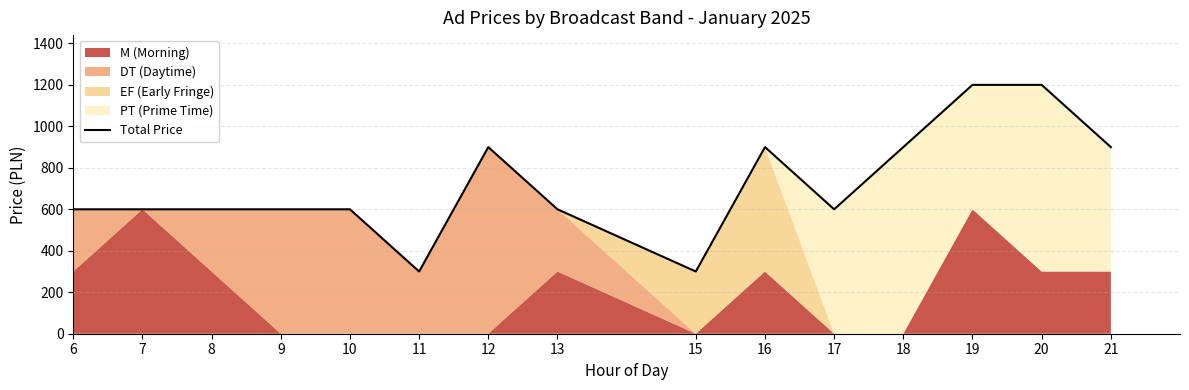

Does the chart have visible grid lines?

Yes